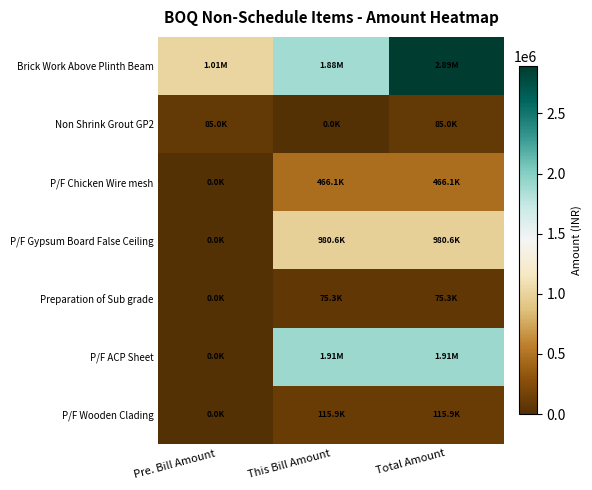

Which label corresponds to the largest value in the chart?

Total Amount